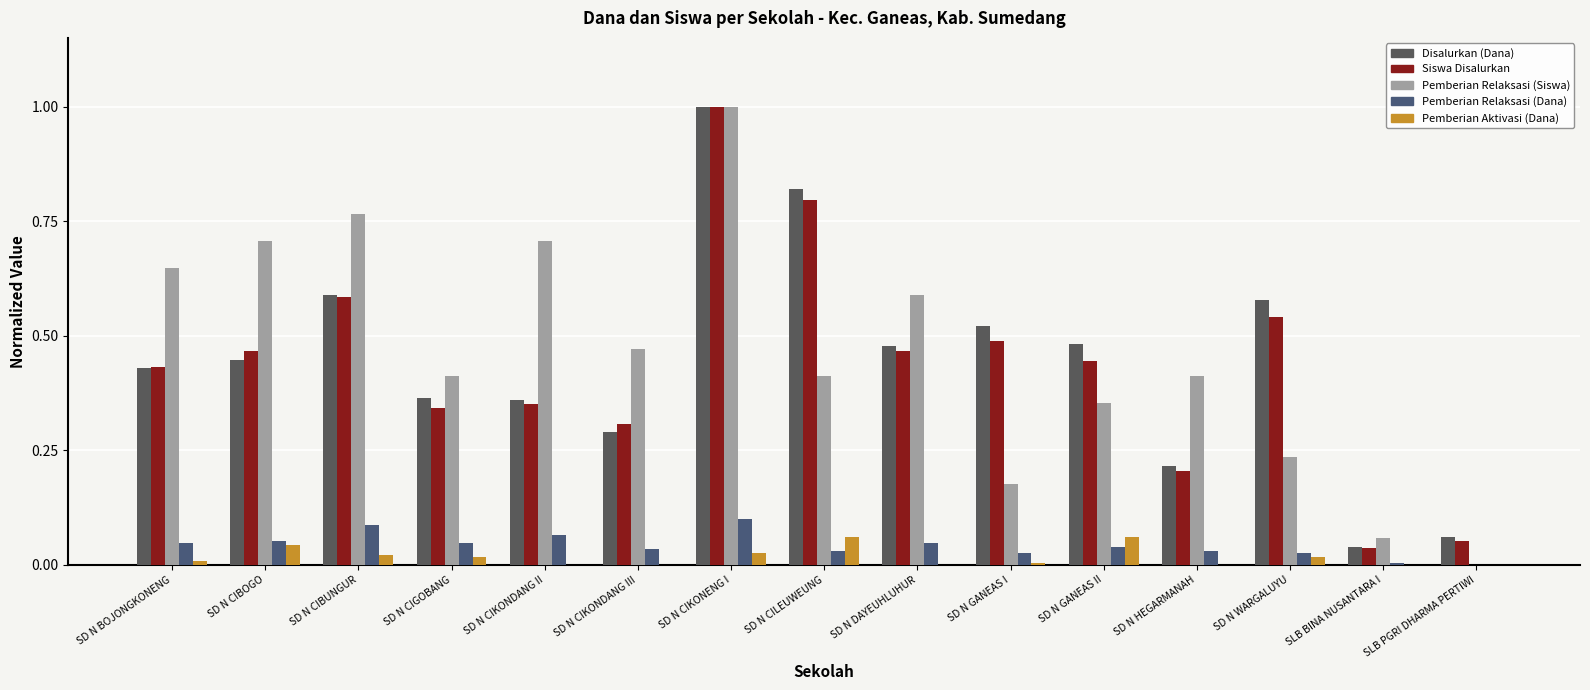

What is the label of the 15th bar from the right?

SD N BOJONGKONENG